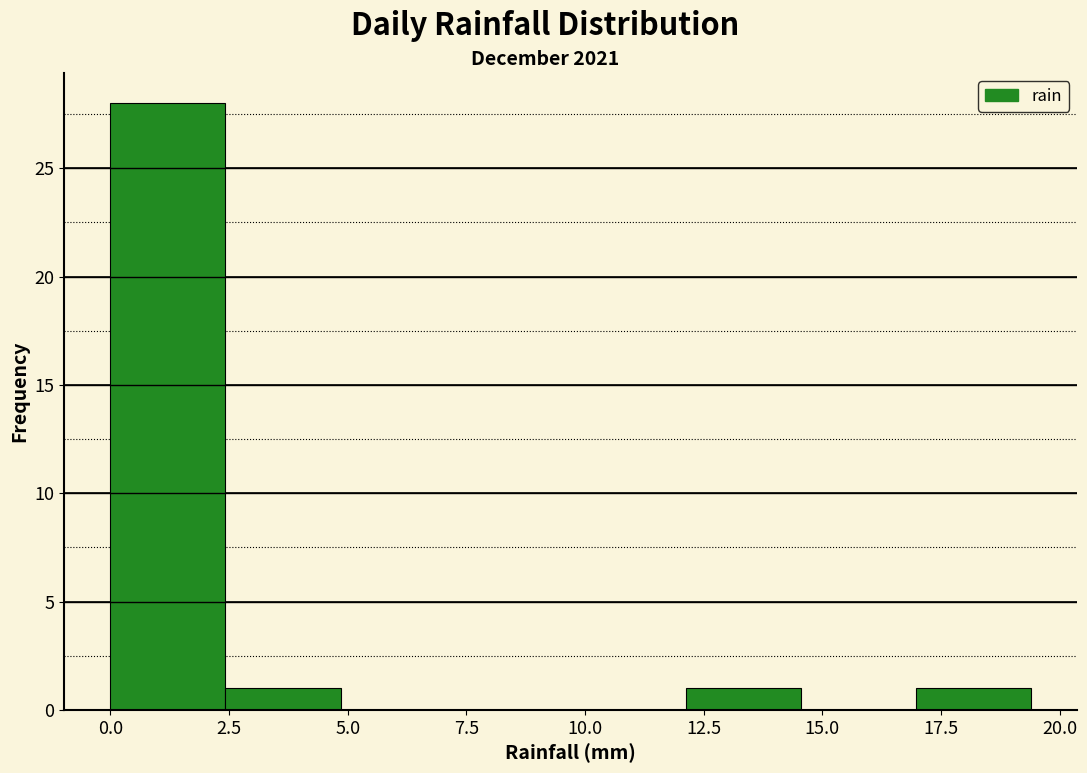

Which range on the x-axis has the tallest bar?

0.0 to 2.5